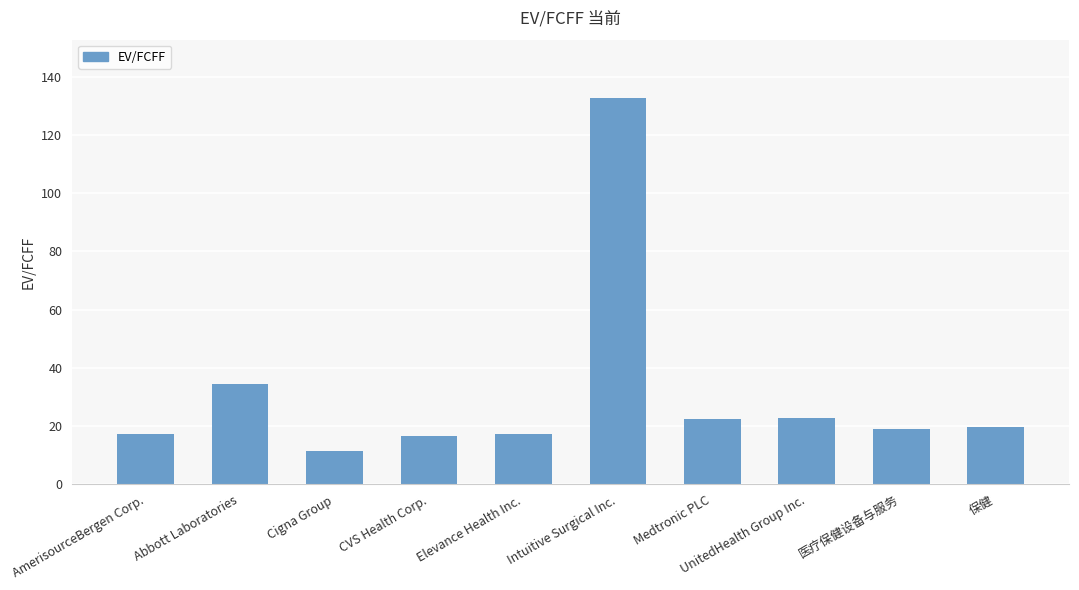

What is the difference between the values at Medtronic PLC and Intuitive Surgical Inc.?

110.4